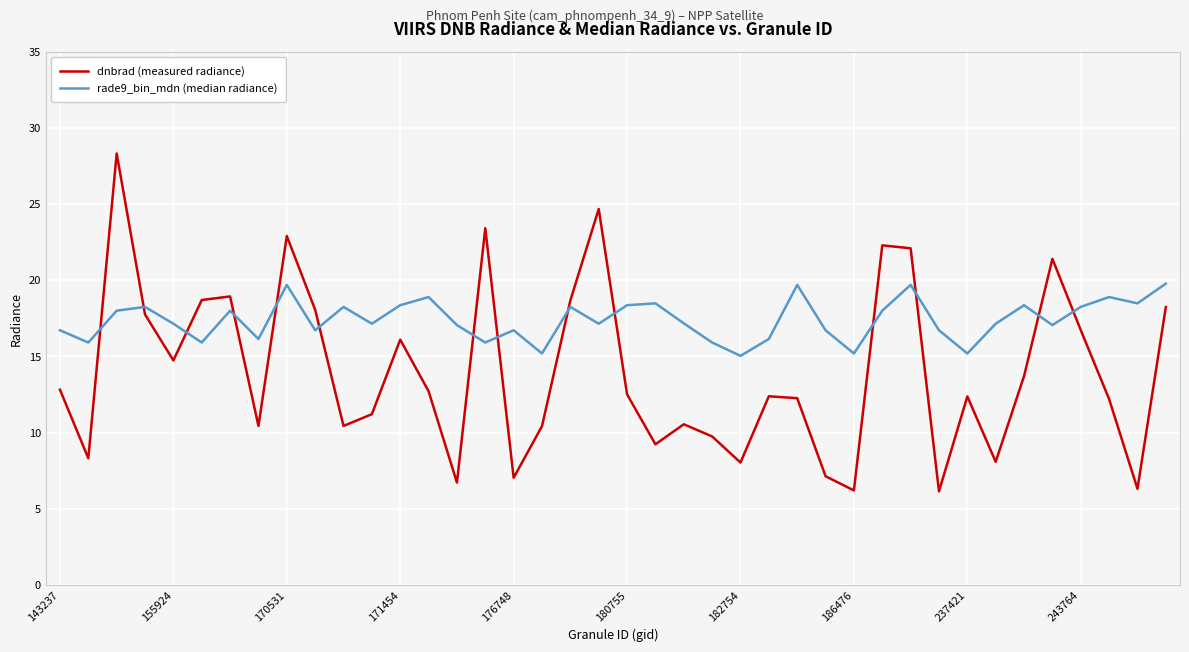

What is the maximum value for dnbrad (measured radiance)?

28.3